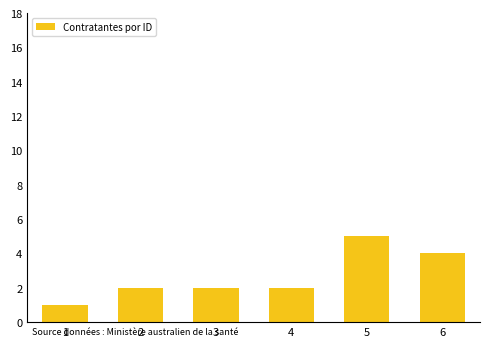

Reading left to right, list all the values displayed in this chart.

1	2	2	2	5	4